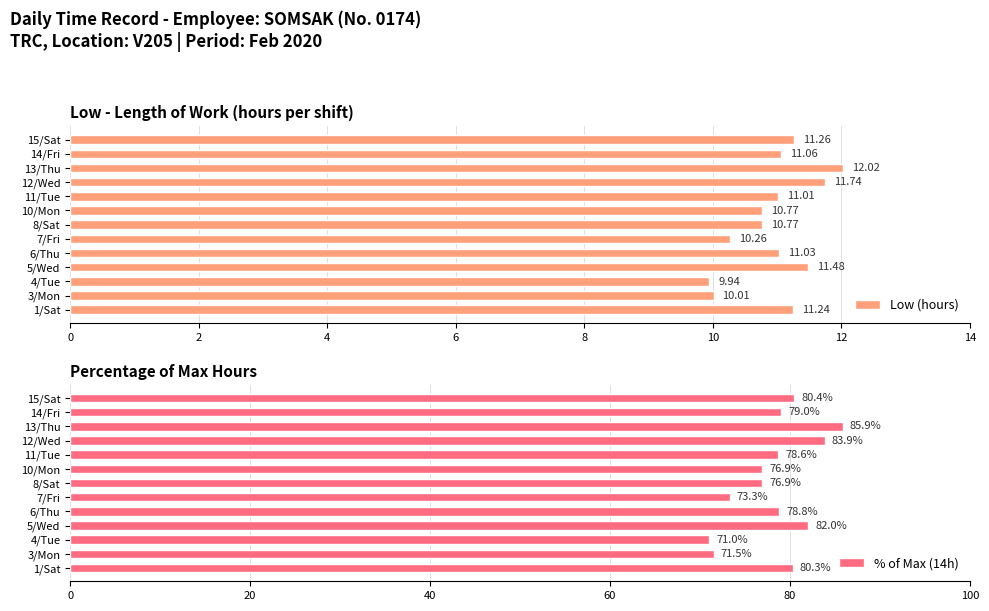

How many categories are shown in the chart?

13